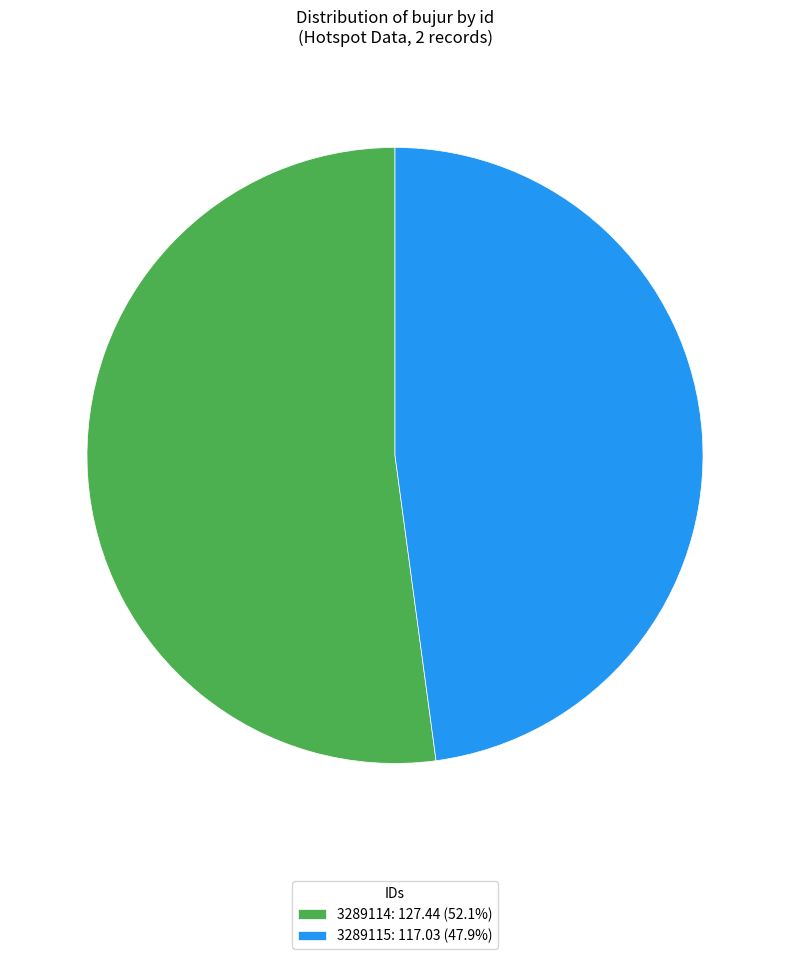

Rank the categories by value from lowest to highest.

3289115, 3289114